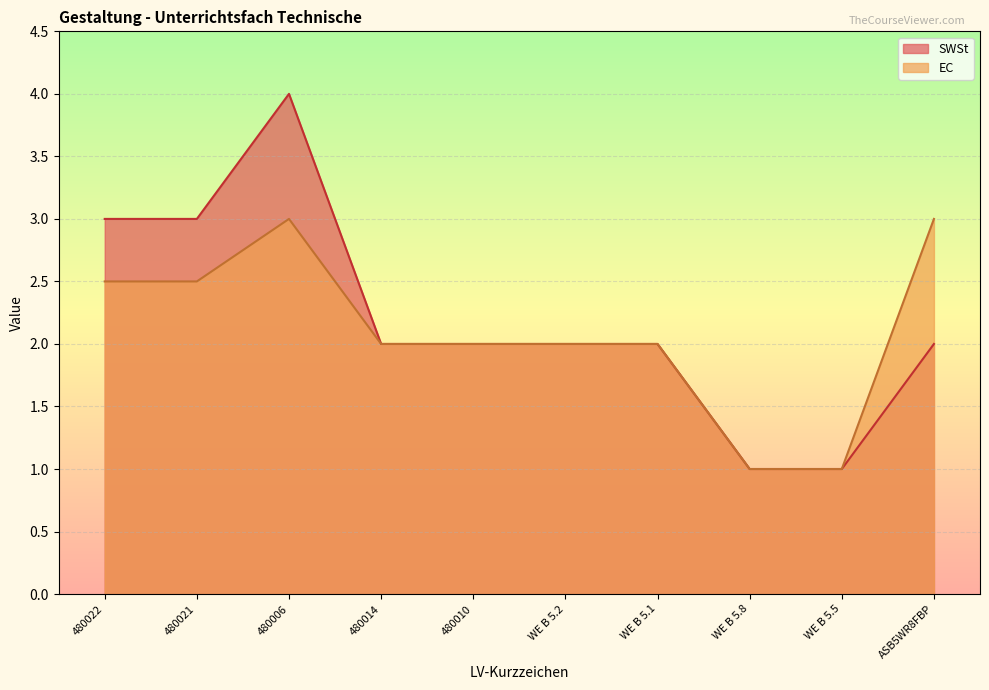

Which category has the lowest value in the EC series?

WE B 5.8